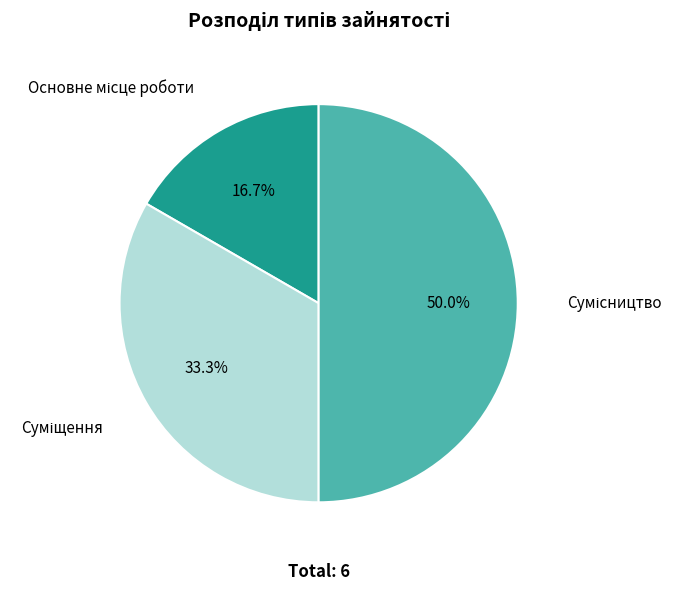

How many slices are in this pie chart?

3